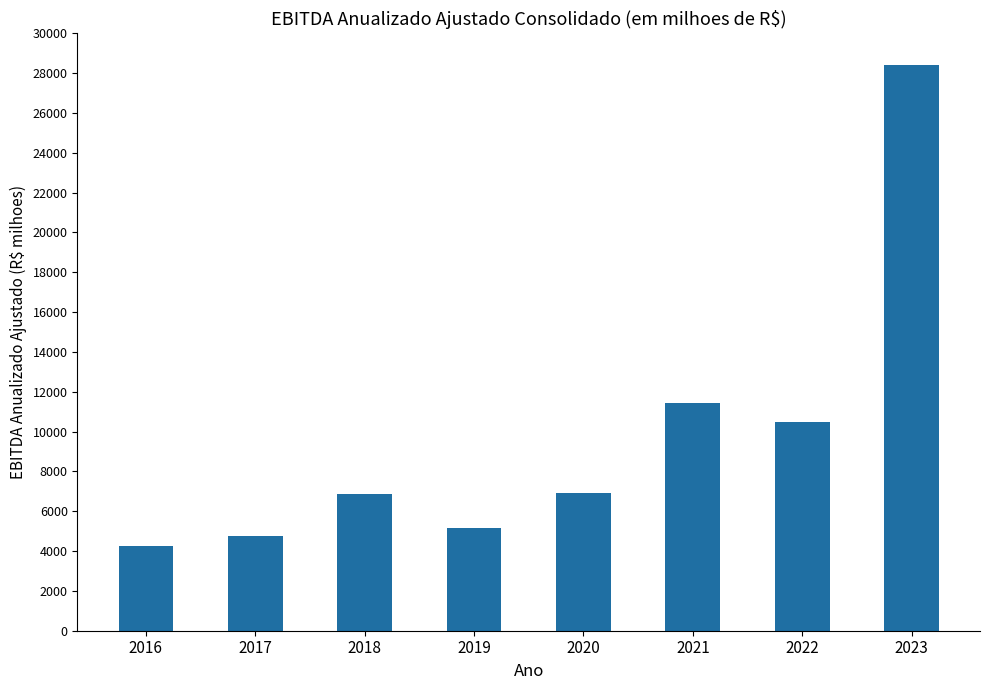

Which category has the highest value across all series?

2023